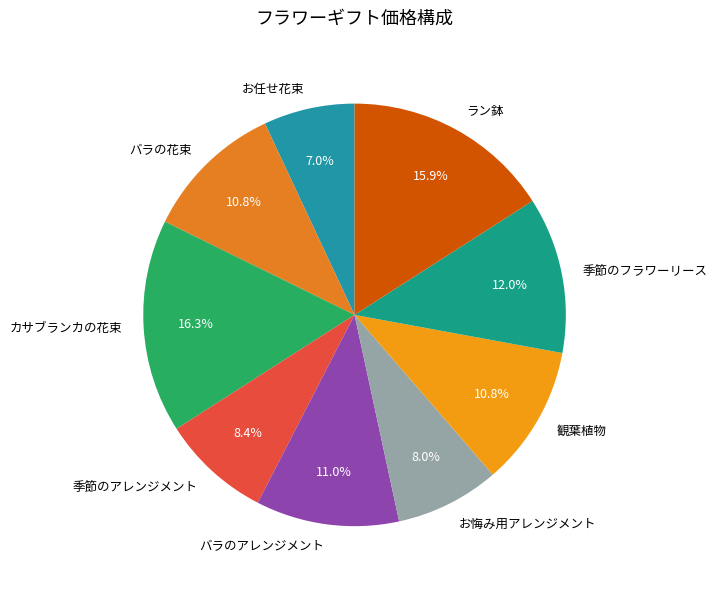

Does ラン鉢 account for over 50% of the chart?

No